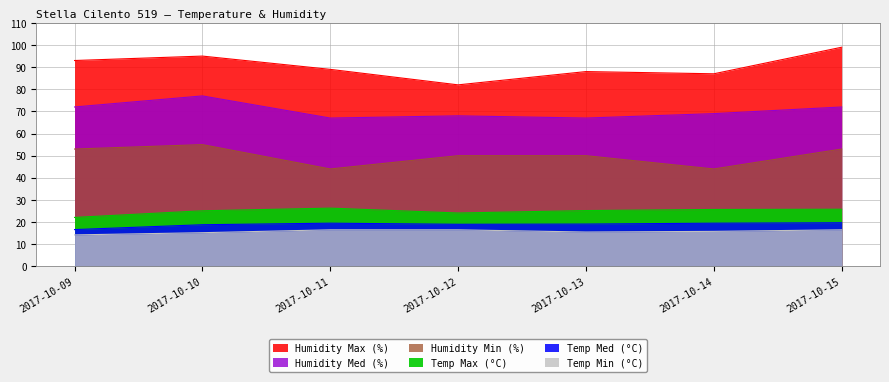

Where is the first local maximum for Humidity Min (%)?

2017-10-10